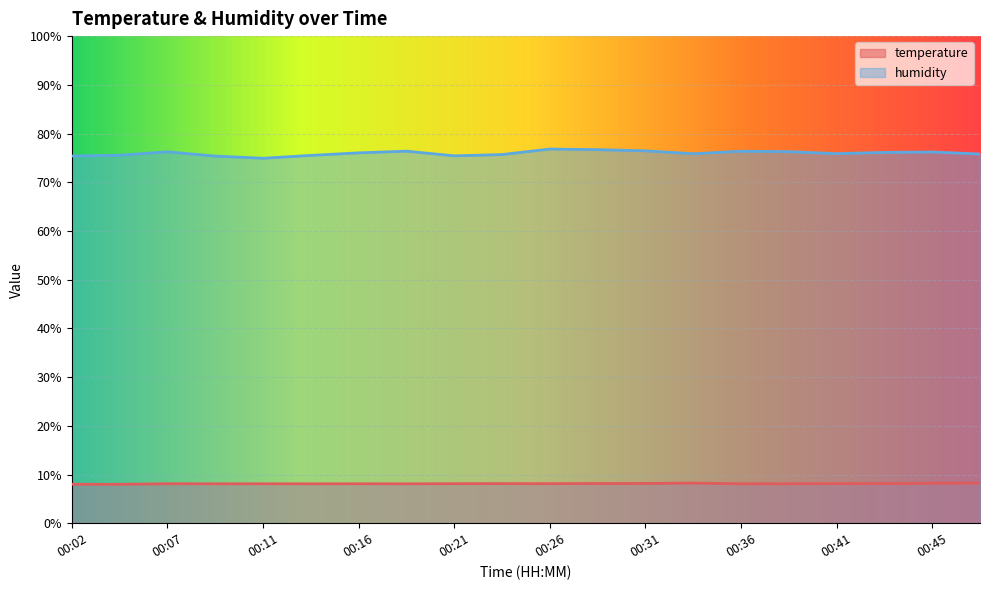

What is the total value across all series at 00:36?

84.5